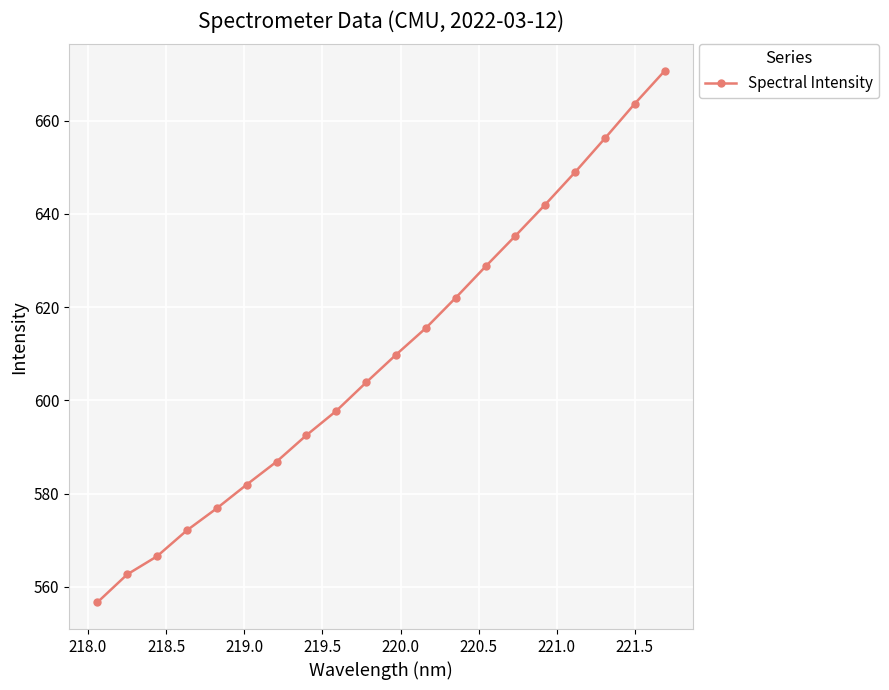

What is the difference between the maximum and second lowest values?

108.1